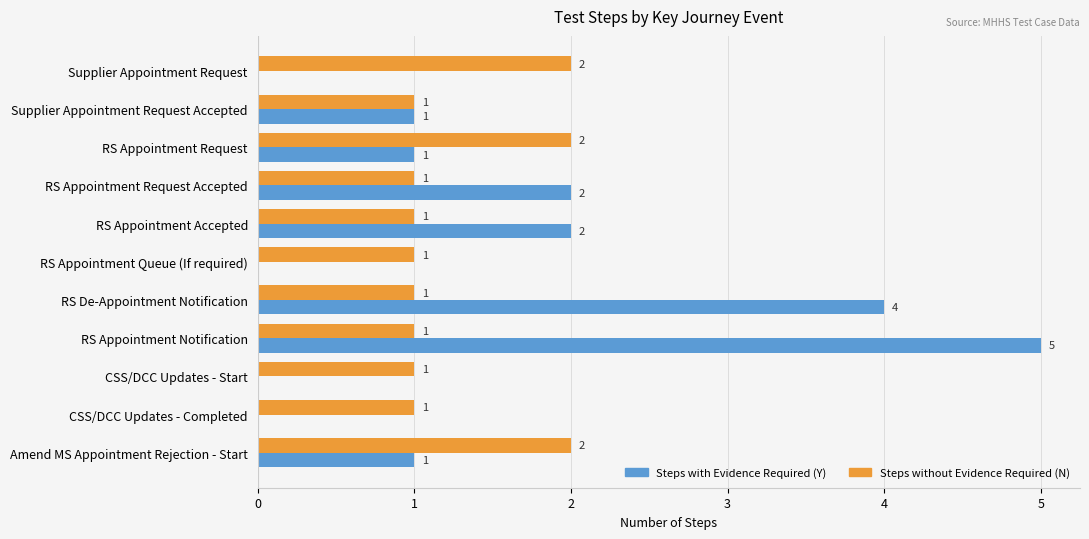

Which series has the widest spread of values?

Steps with Evidence Required (Y)